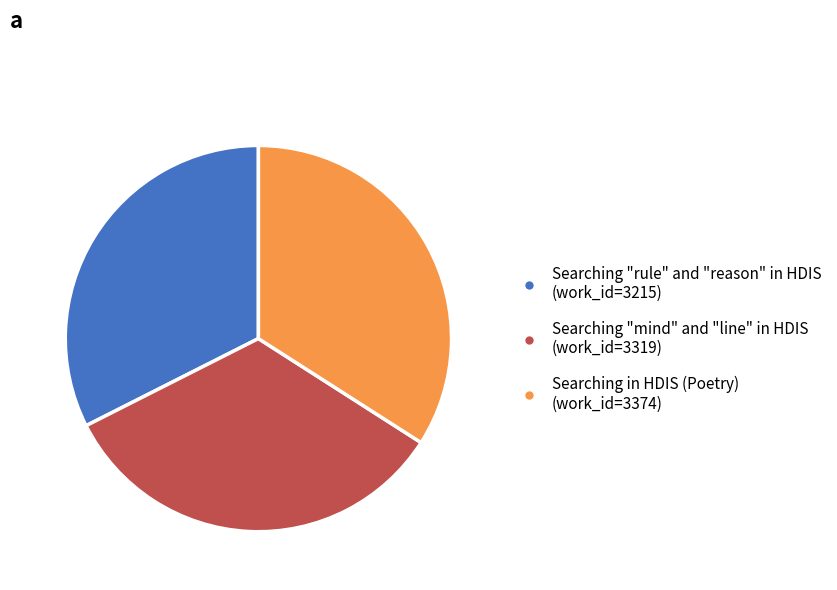

Count the number of slices in the pie.

3